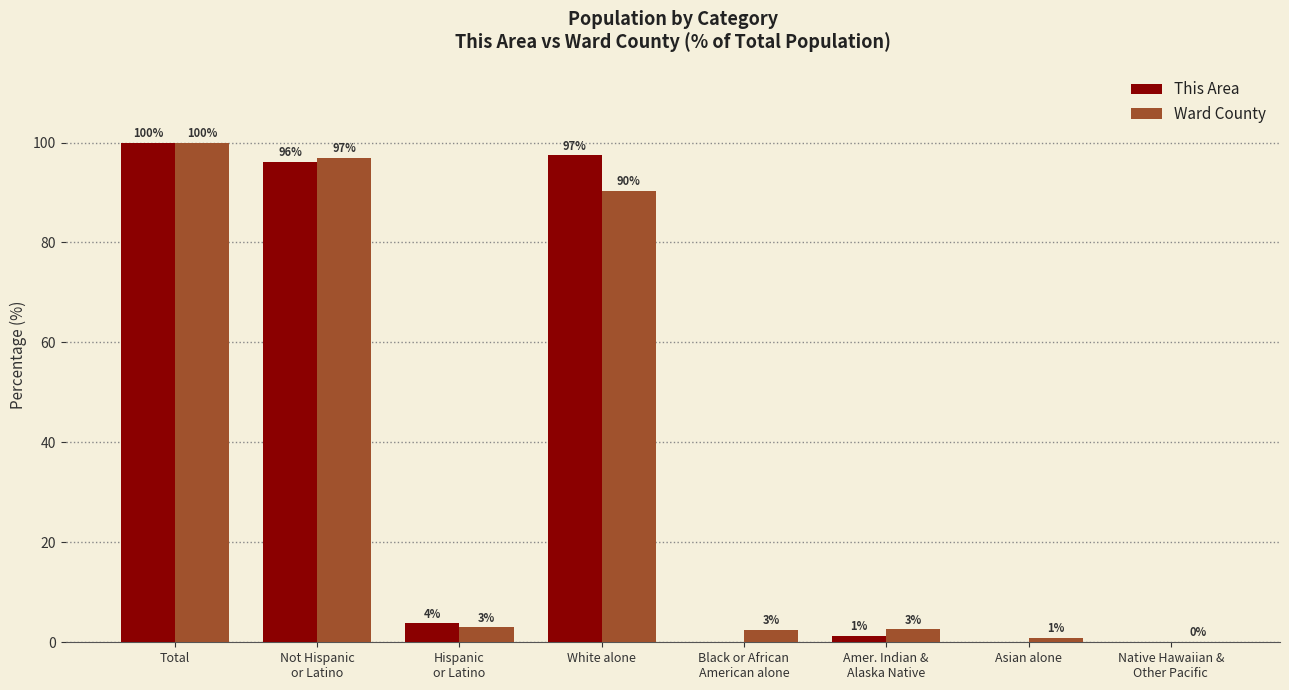

Which series has the largest total across all categories?

This Area